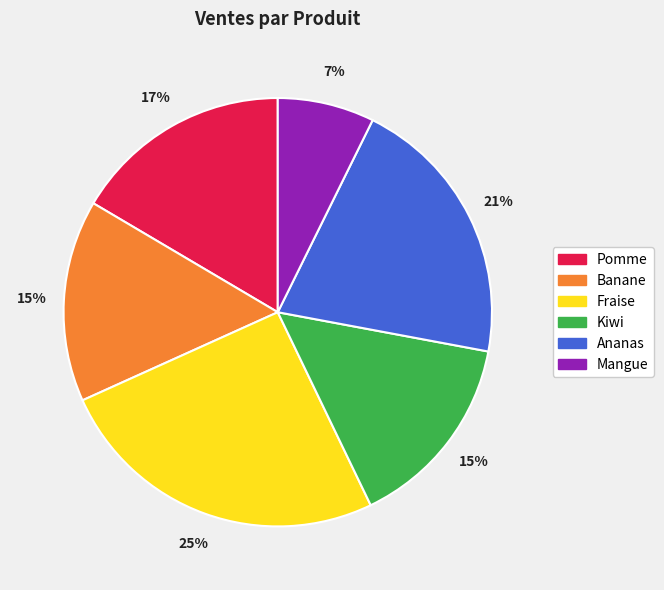

Is it true that Pomme is 6% of the pie?

False